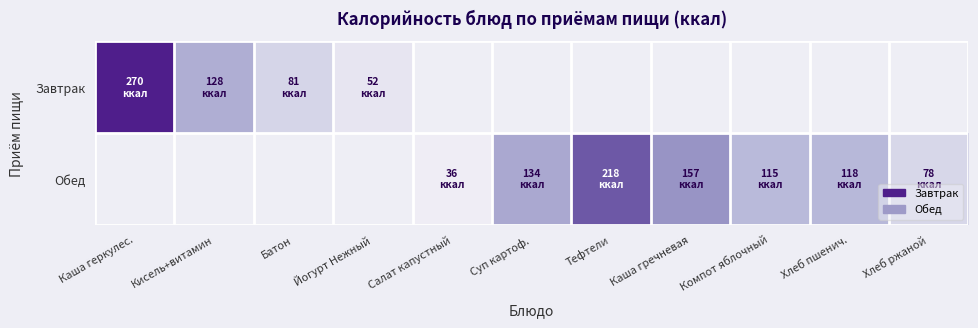

At how many categories does at least one series exceed 184?

2